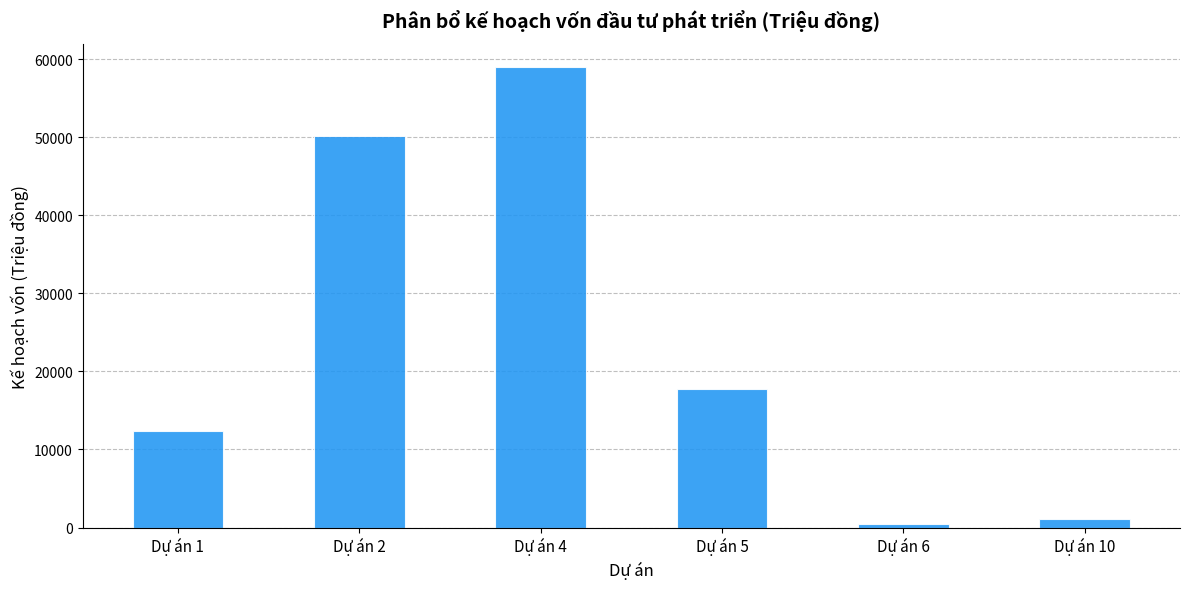

How many data points does each series have?

6